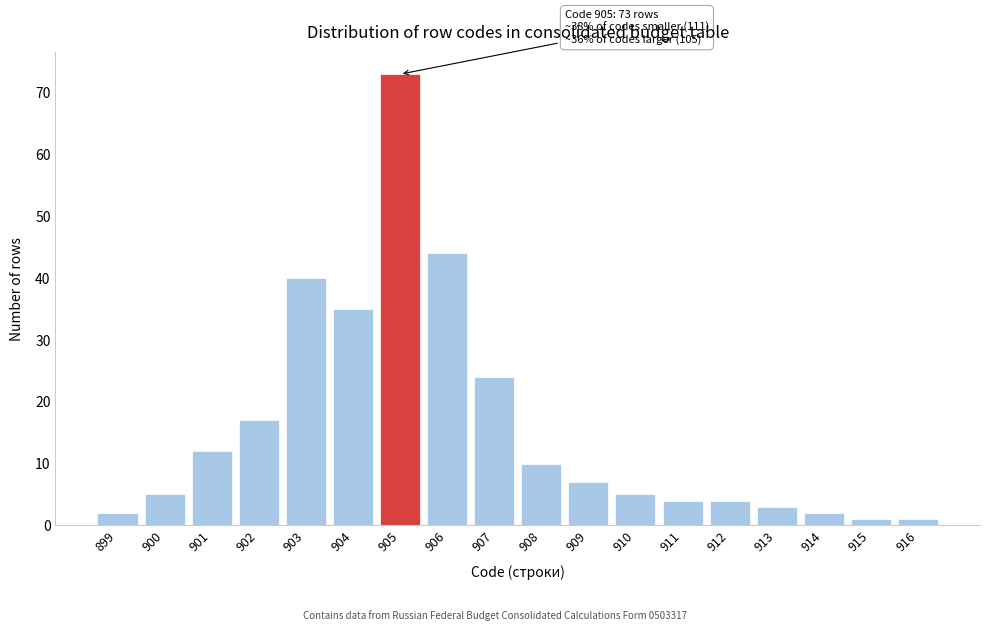

Reading left to right, extract all data points from this chart.

899=2	900=5	901=12	902=17	903=40	904=35	905=73	906=44	907=24	908=10	909=7	910=5	911=4	912=4	913=3	914=2	915=1	916=1